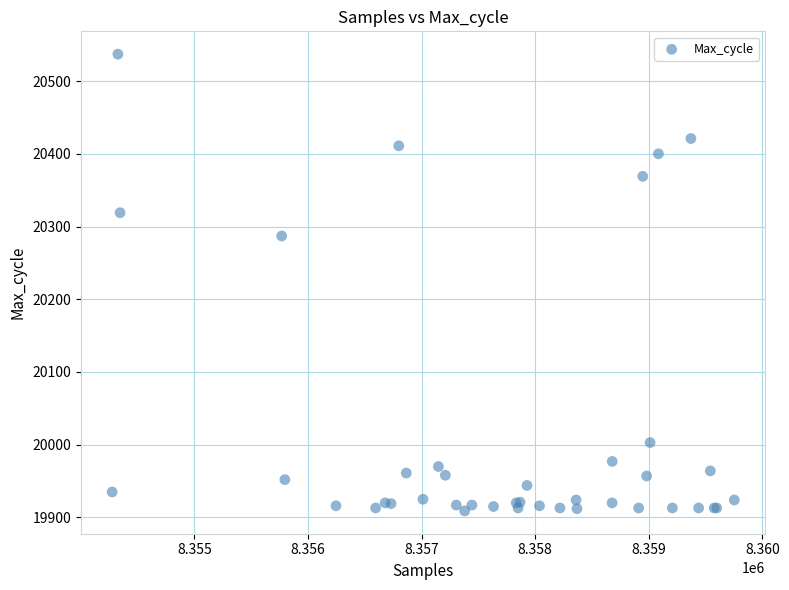

What Y value in the scatter plot is closest to 20223?

20287